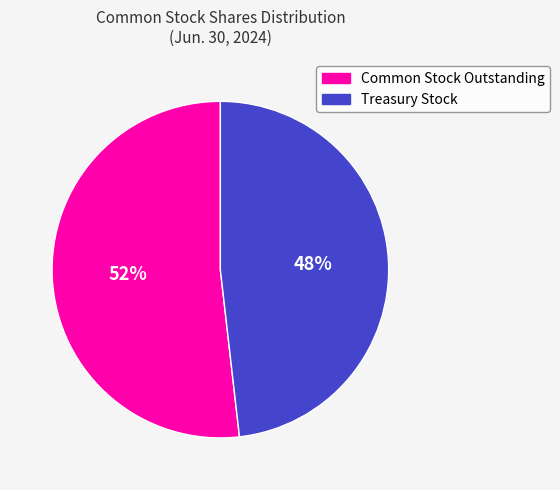

Is it true that Treasury Stock is 53% of the pie?

False